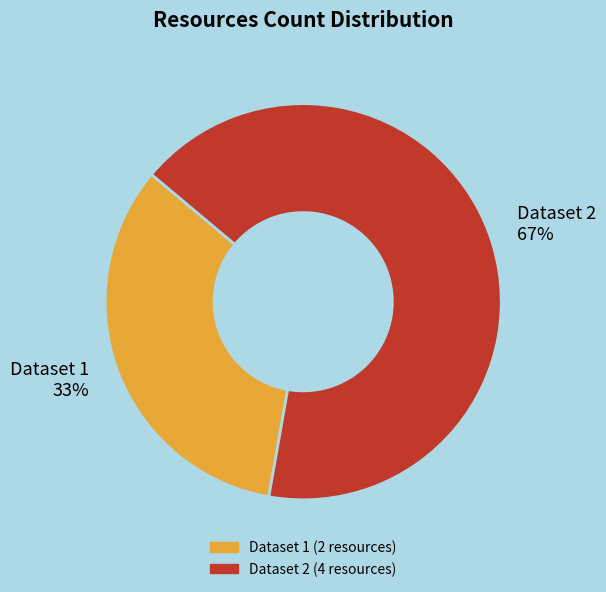

Which has a higher value, Dataset 1 or Dataset 2?

Dataset 2